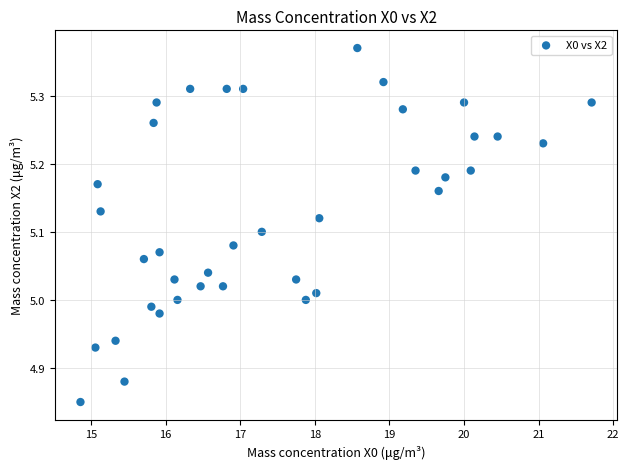

What is the range of X values (max minus min)?

6.9